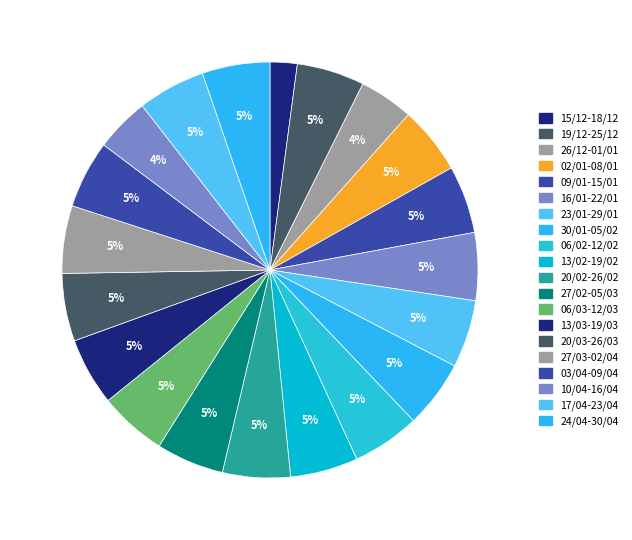

The 06/02-12/02 slice represents 20% of the pie. True or false?

False